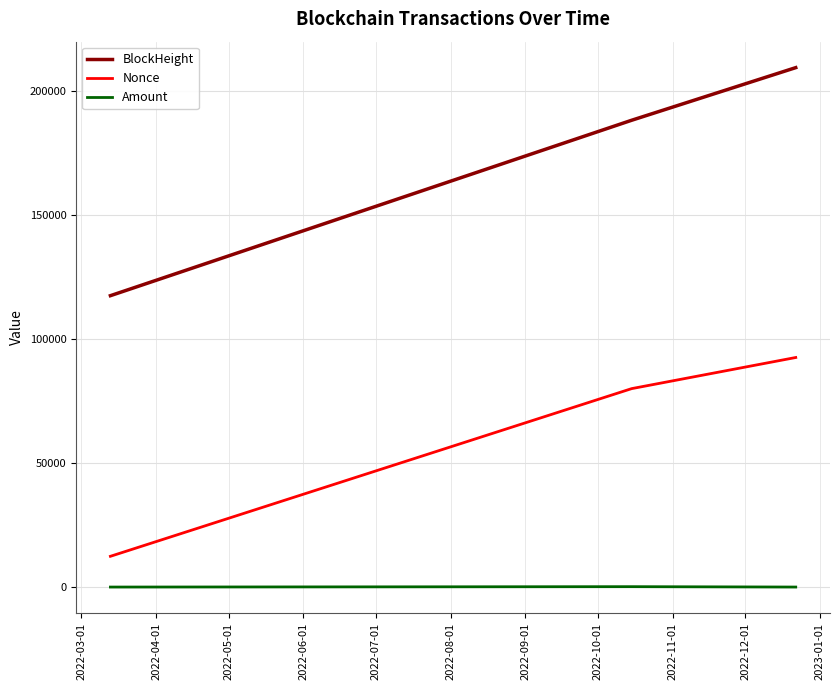

Which series has the largest total across all categories?

BlockHeight